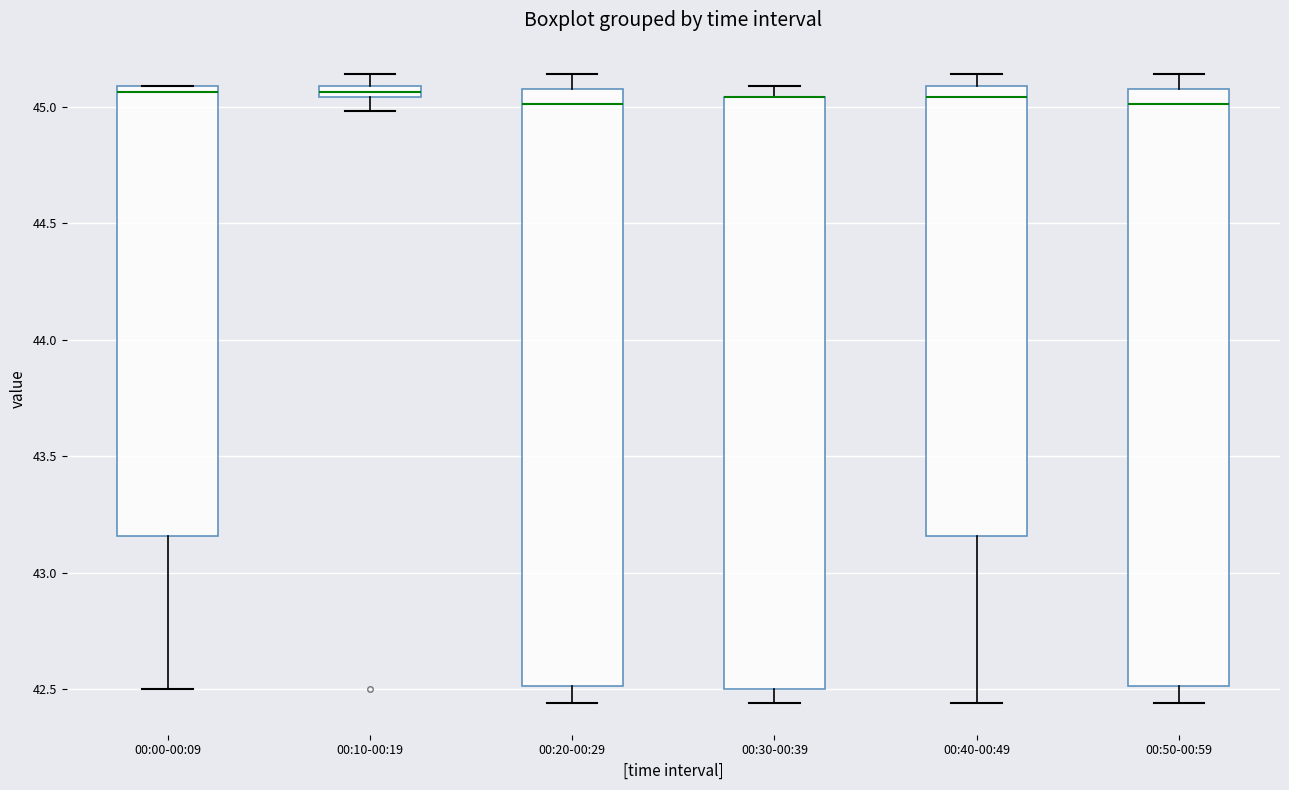

Where is the lower edge of the box for 00:50-00:59 on the y-axis? The values are not printed on the chart, so give them approximately, as read against the axis.

42.50